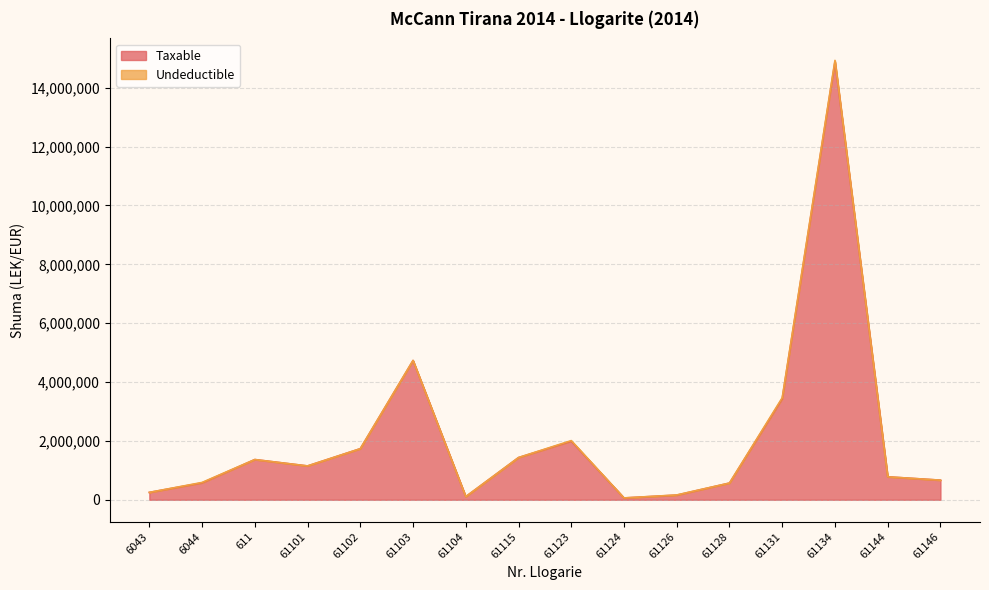

What is the sum of all values?

33897289.5